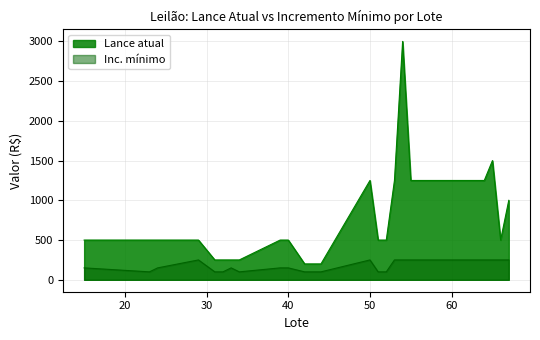

Reading left to right, transcribe all the data shown in this chart.

Lance atual: 500	500	500	500	250	250	250	250	500	500	200	200	200	1250	500	500	1250	3000	1250	1250	1250	1250	1250	1250	1250	1250	1250	1250	1500	500	1000
Inc. mínimo: 150	100	150	250	100	100	150	100	150	150	100	100	100	250	100	100	250	250	250	250	250	250	250	250	250	250	250	250	250	250	250